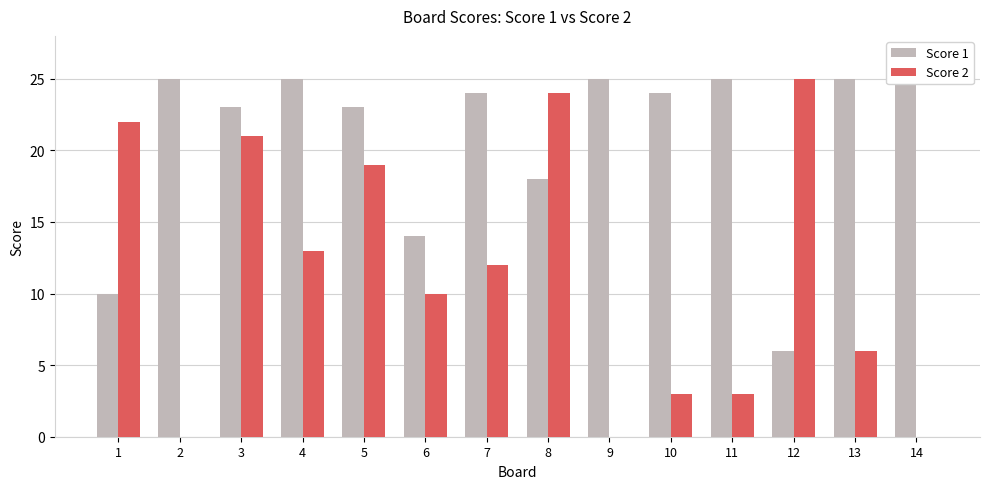

Reading right to left, transcribe all the data shown in this chart.

Score 1: 14=25	13=25	12=6	11=25	10=24	9=25	8=18	7=24	6=14	5=23	4=25	3=23	2=25	1=10
Score 2: 14=0	13=6	12=25	11=3	10=3	9=0	8=24	7=12	6=10	5=19	4=13	3=21	2=0	1=22